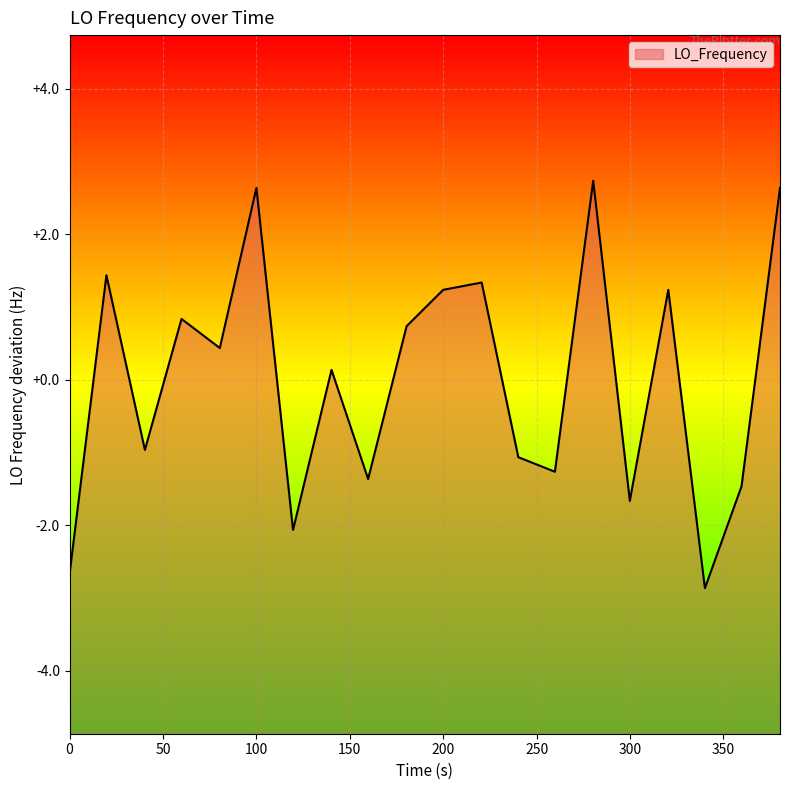

True or false: the data shows 2.6 at 100.

True